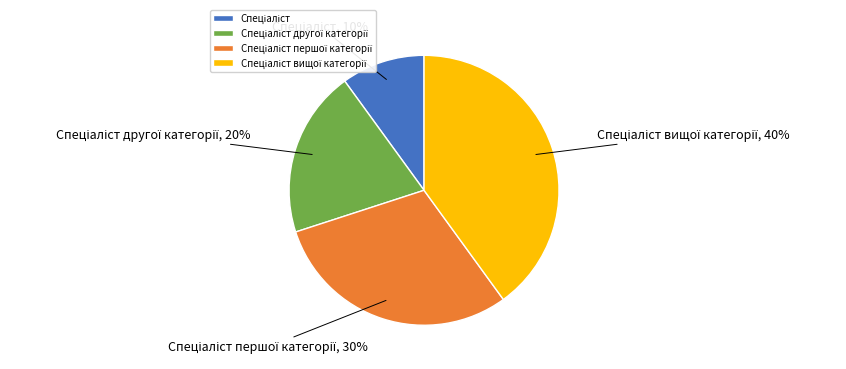

To the nearest percent, what is the average slice percentage?

25%